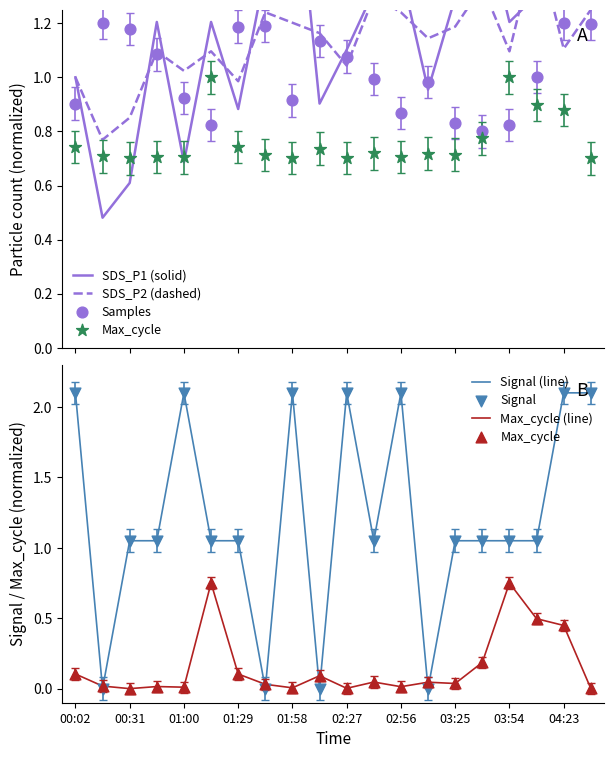

What is the total value across all series at 04:38?

4.7